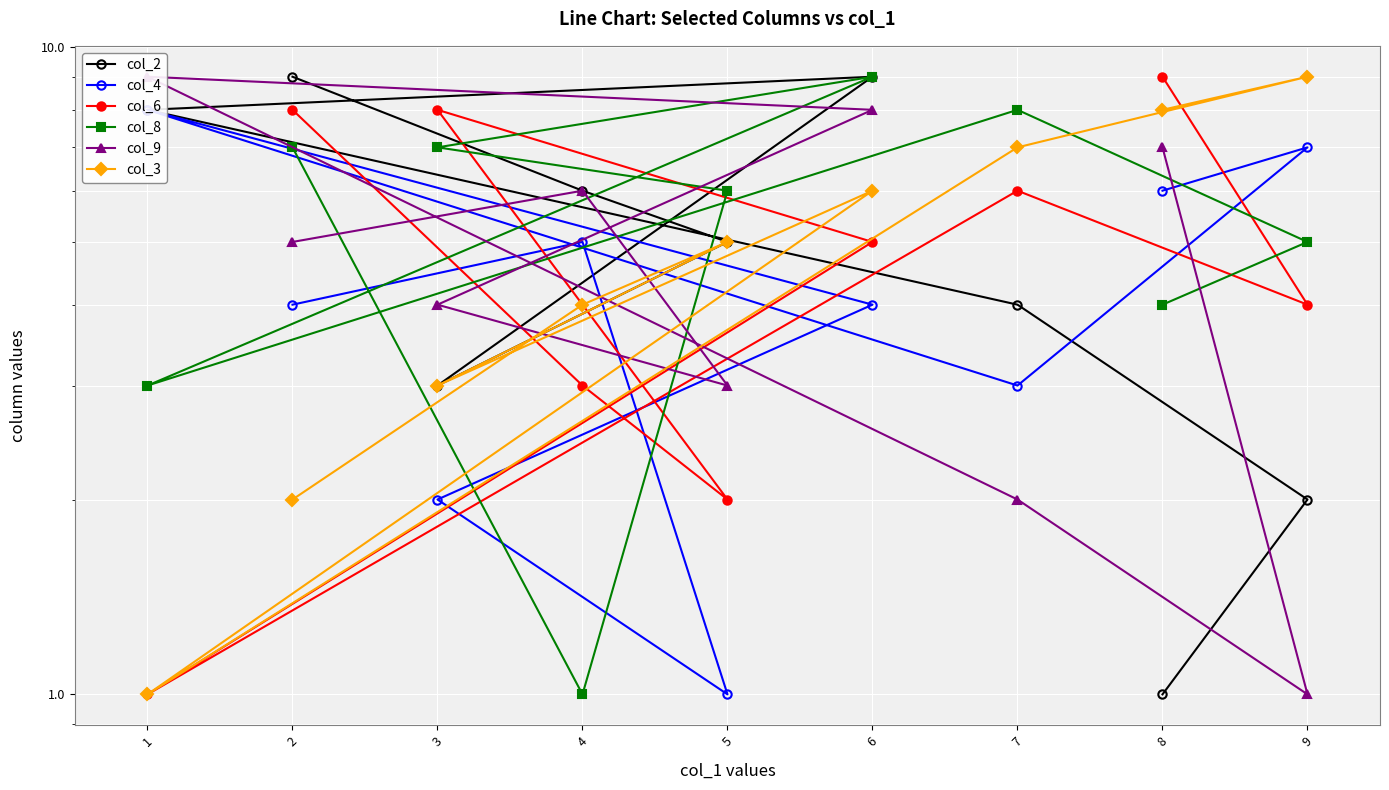

Which series has the widest spread of values?

col_2